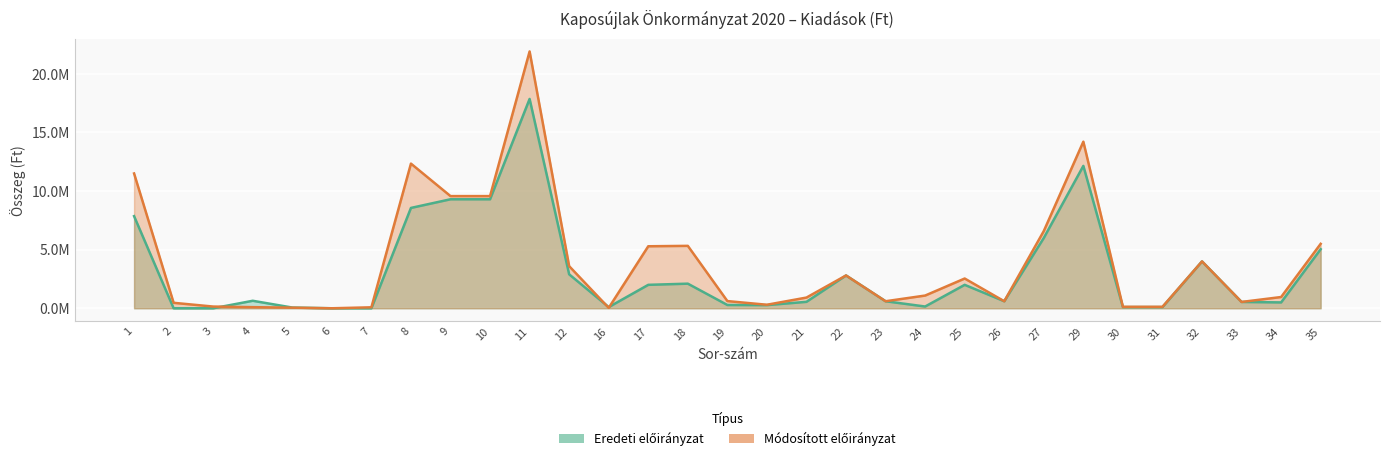

At how many categories does at least one series exceed 6684011?

6